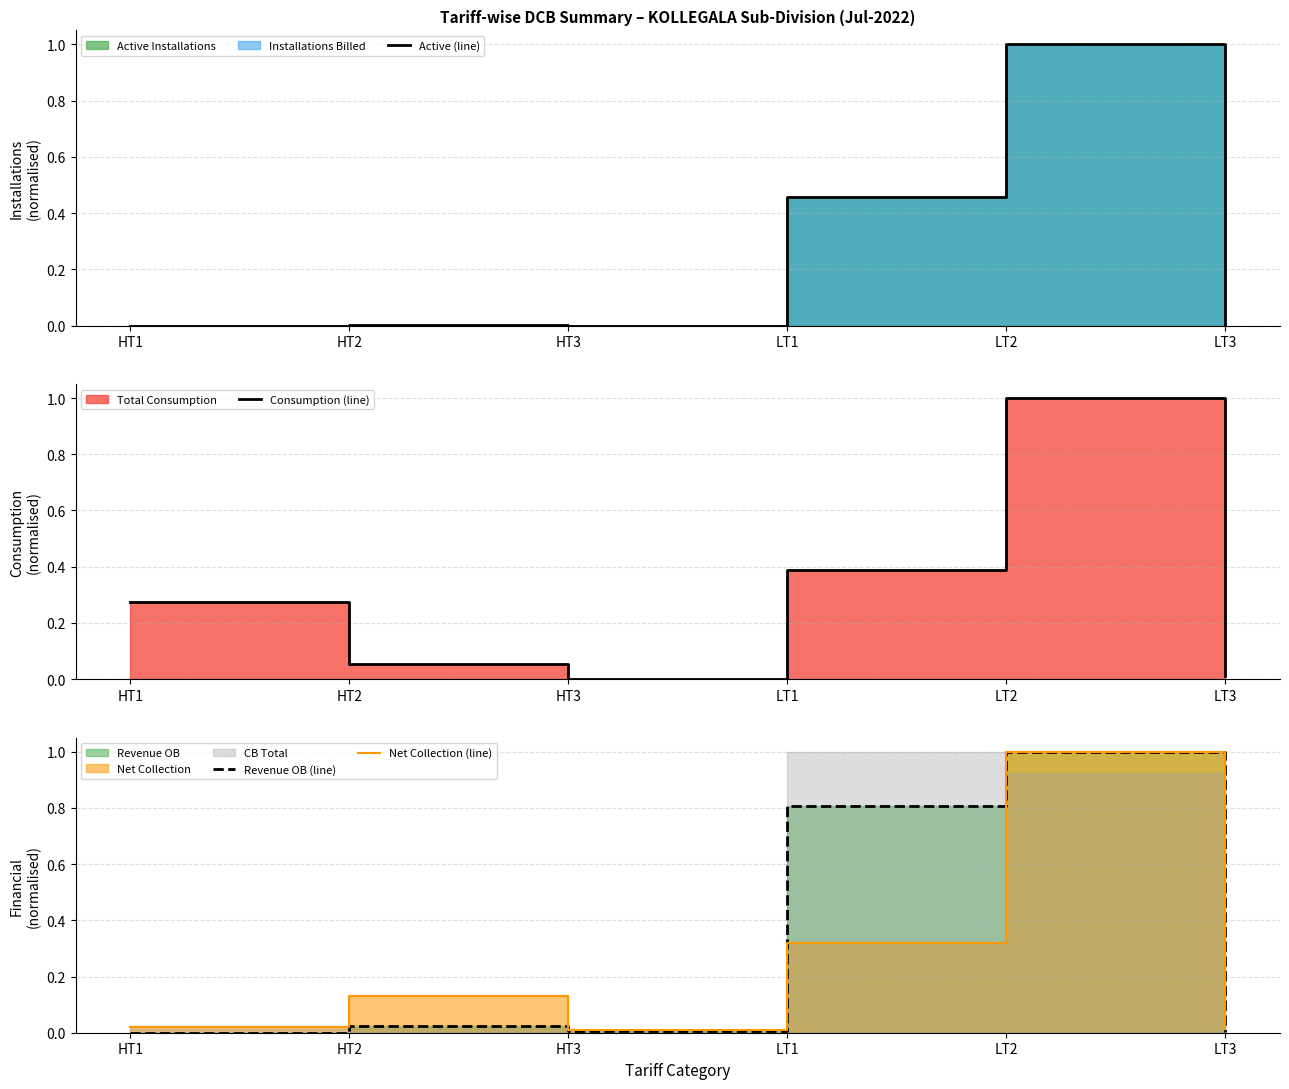

Reading left to right, extract all data points from this chart.

Active (line): 0.0	0.0	0.0	0.5	1.0	0.0
Consumption (line): 0.3	0.1	0.0	0.4	1.0	0.0
Revenue OB (line): 0.0	0.0	0.0	0.8	1.0	0.0
Net Collection (line): 0.0	0.1	0.0	0.3	1.0	0.0